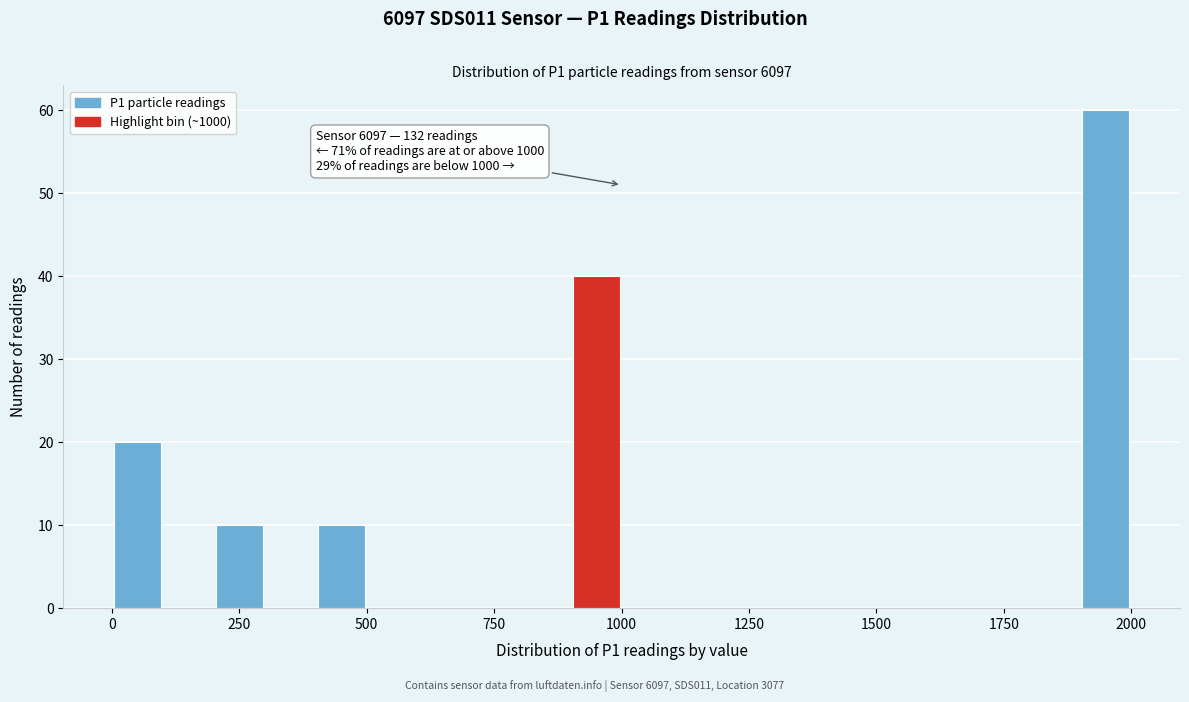

Around what value on the x-axis is the tallest bar? Give the approximate position of its centre, as read against the axis.

1950